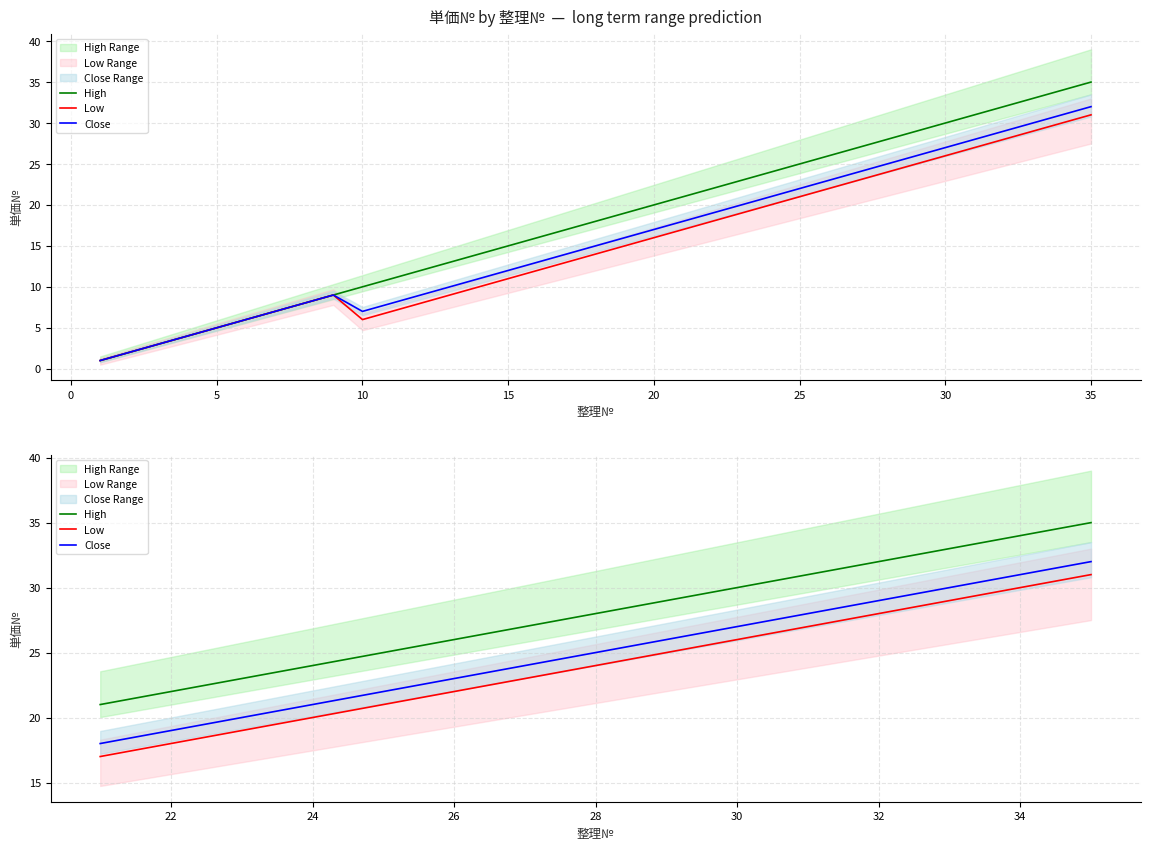

Reading right to left, extract all data points from this chart.

High: 35	34	33	32	31	30	29	28	27	26	25	24	23	22	21
Low: 31	30	29	28	27	26	25	24	23	22	21	20	19	18	17
Close: 32	31	30	29	28	27	26	25	24	23	22	21	20	19	18